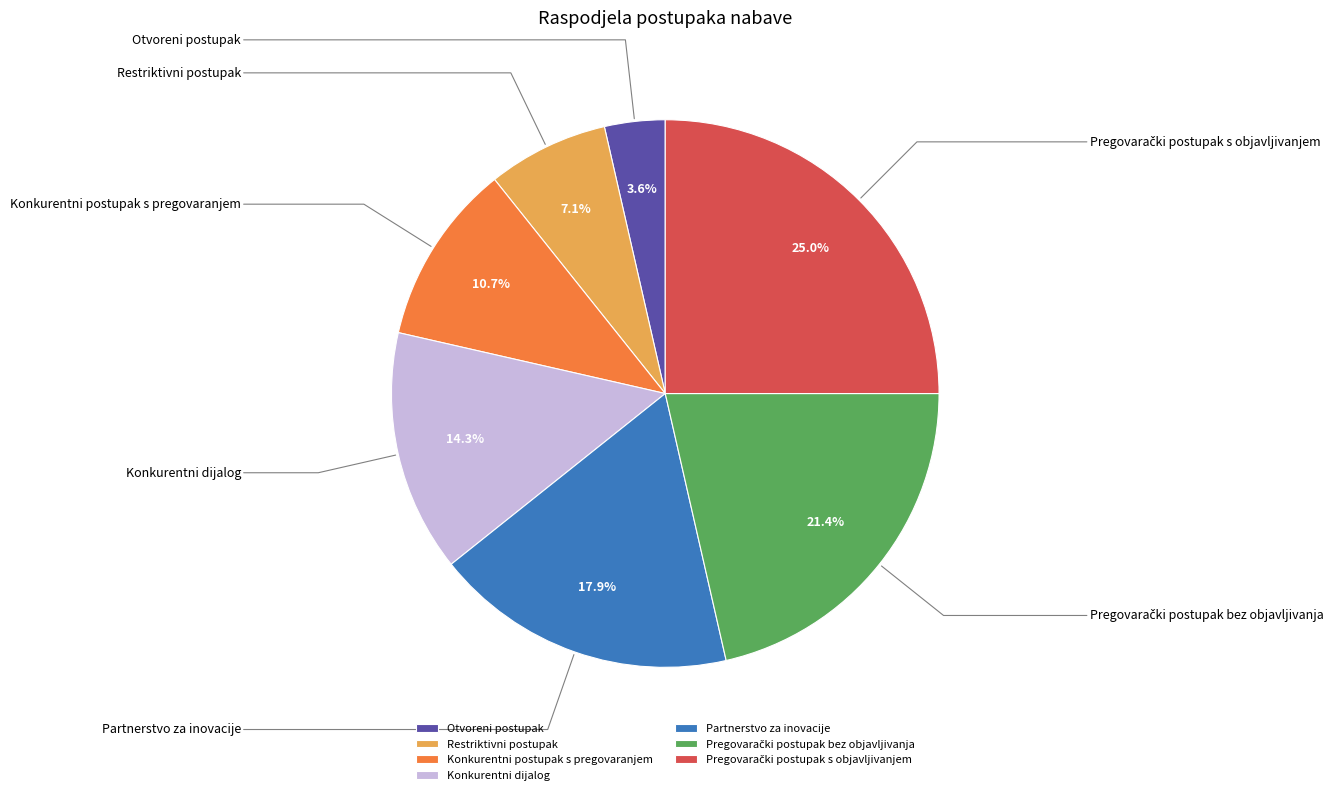

Between Restriktivni postupak and Konkurentni postupak s pregovaranjem, which is larger?

Konkurentni postupak s pregovaranjem